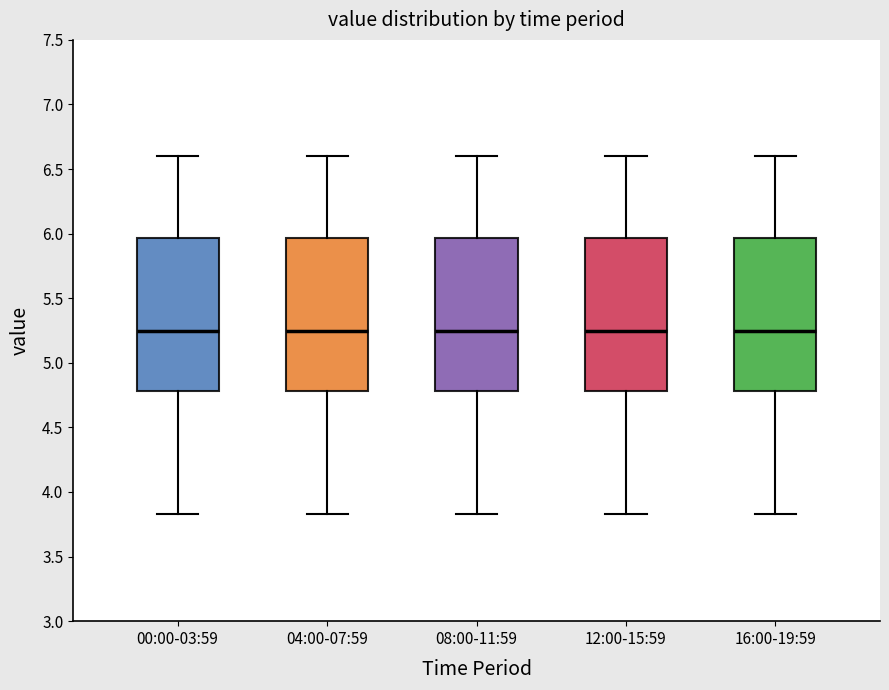

Reading left to right, read every box against the y-axis: the position of its median line, the range the box covers, and the ends of its whiskers. The values are not printed on the chart, so give them approximately, as read against the axis.

00:00-03:59: median 5.25, box 4.80 to 5.95, whiskers 3.85 to 6.60
04:00-07:59: median 5.25, box 4.80 to 5.95, whiskers 3.85 to 6.60
08:00-11:59: median 5.25, box 4.80 to 5.95, whiskers 3.85 to 6.60
12:00-15:59: median 5.25, box 4.80 to 5.95, whiskers 3.85 to 6.60
16:00-19:59: median 5.25, box 4.80 to 5.95, whiskers 3.85 to 6.60